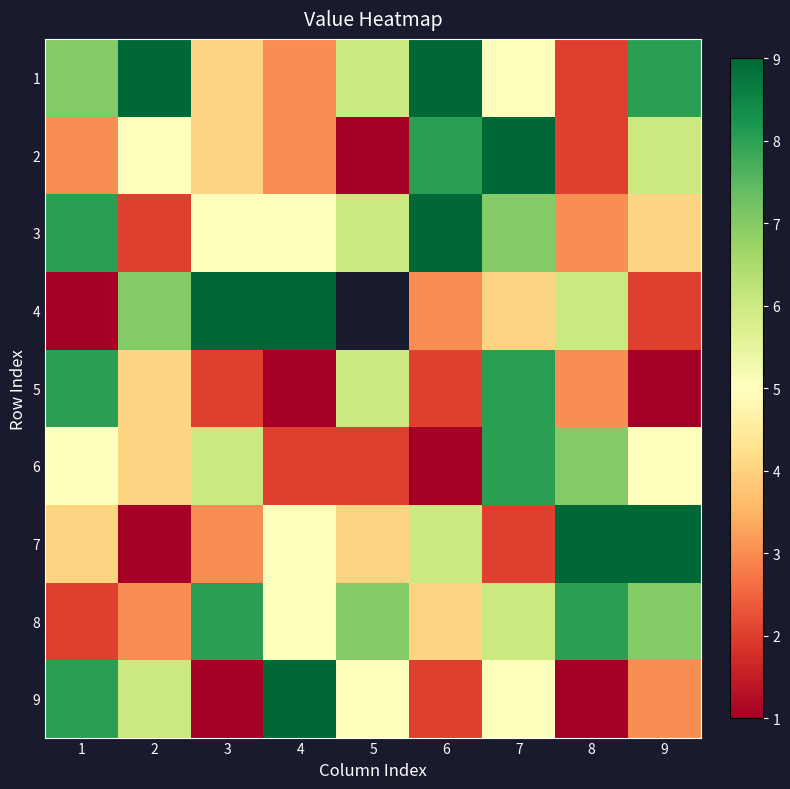

Is it true that 9 equals 3.0 at 9?

True